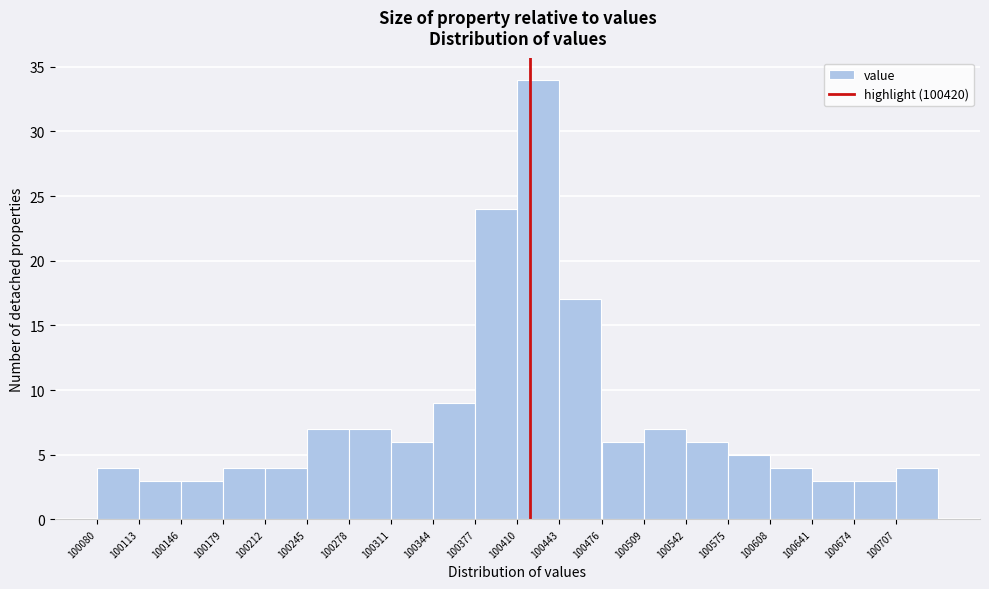

Reading left to right, transcribe this chart: for each bar, give the range it covers on the x-axis and its height. Neither the bar edges nor the heights are printed on the chart, so give them approximately, as read against the axes.

100080 to 100113: 4
100113 to 100146: 3
100146 to 100179: 3
100179 to 100212: 4
100212 to 100245: 4
100245 to 100278: 7
100278 to 100311: 7
100311 to 100344: 6
100344 to 100377: 9
100377 to 100410: 24
100410 to 100443: 34
100443 to 100476: 17
100476 to 100509: 6
100509 to 100542: 7
100542 to 100575: 6
100575 to 100608: 5
100608 to 100641: 4
100641 to 100674: 3
100674 to 100707: 3
100707 to 100740: 4